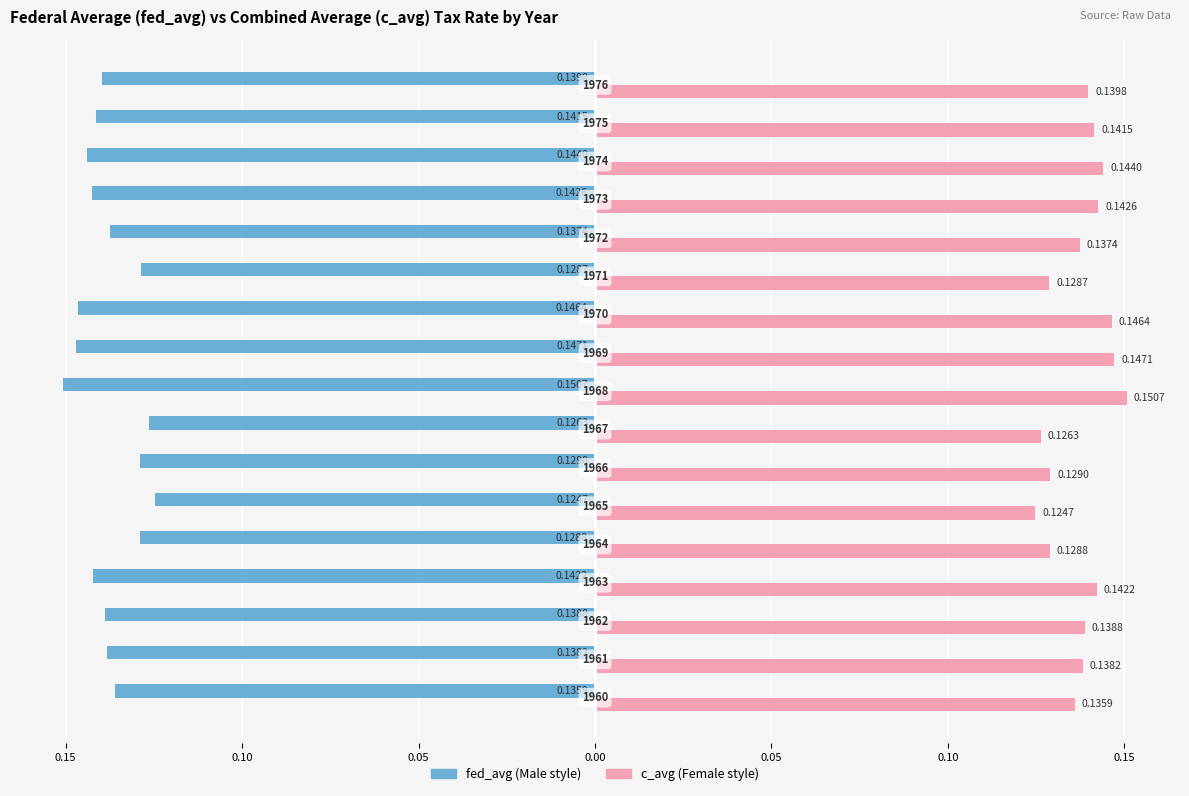

Count the number of data series in this chart.

2